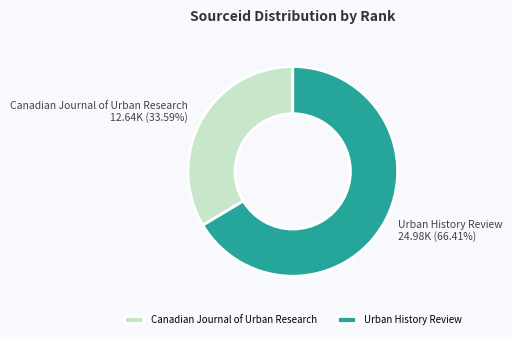

Which category has the biggest portion of the pie?

Urban History Review